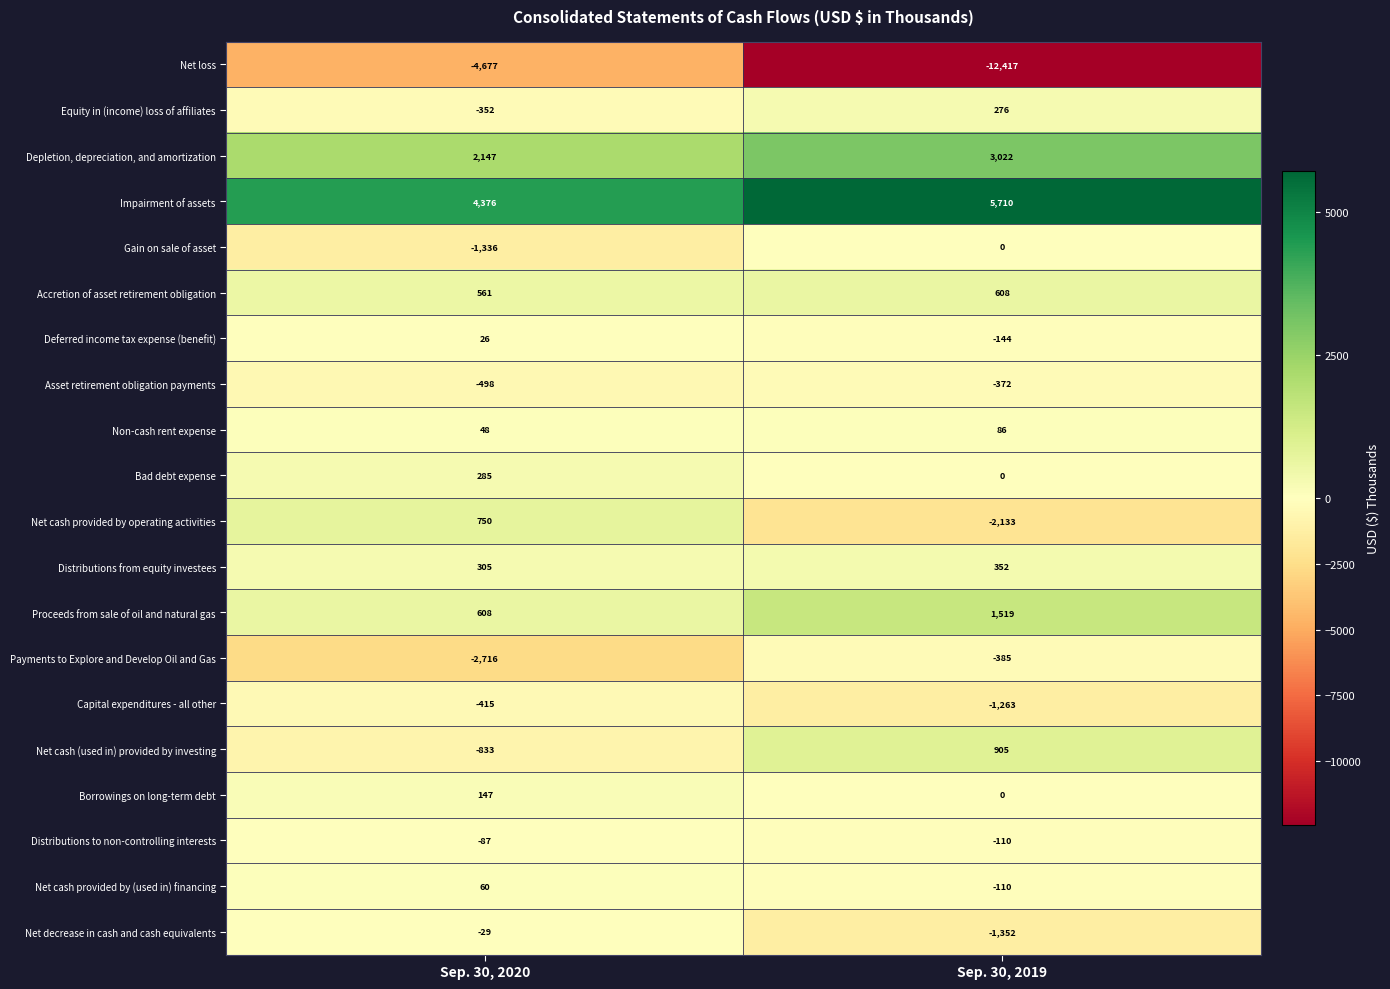

Where is Capital expenditures - all other nearest to the value -839?

Sep. 30, 2020